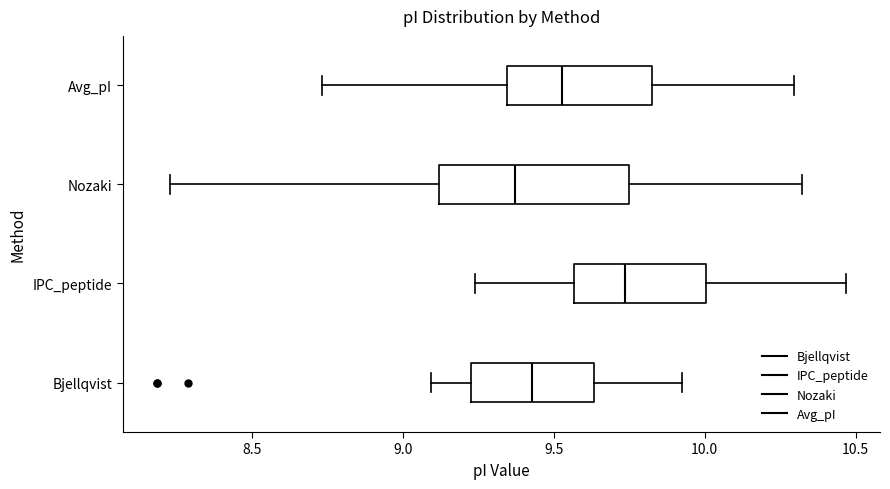

Reading bottom to top, transcribe this box plot: for each box, give where its median line is, the range the box spans, and where its two whiskers end, as read against the x-axis. The values are not printed on the chart, so give them approximately, as read against the axis.

Bjellqvist: median 9.45, box 9.20 to 9.65, whiskers 9.10 to 9.95
IPC_peptide: median 9.75, box 9.55 to 10.00, whiskers 9.25 to 10.45
Nozaki: median 9.35, box 9.10 to 9.75, whiskers 8.25 to 10.30
Avg_pI: median 9.55, box 9.35 to 9.85, whiskers 8.75 to 10.30